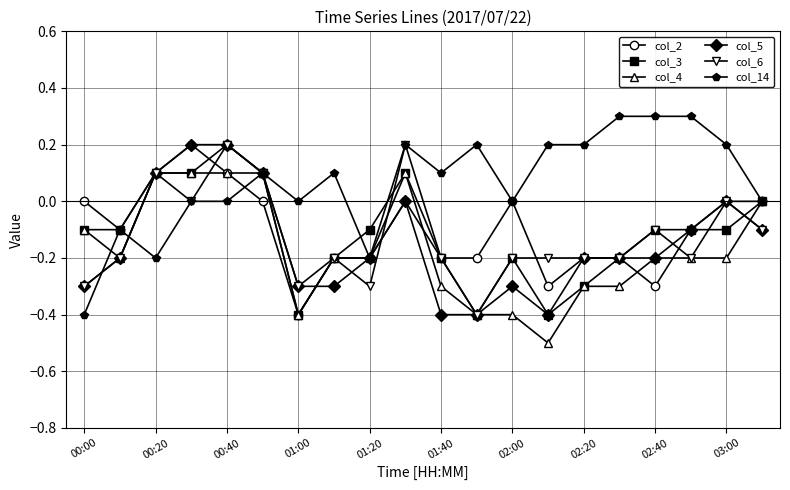

What is the sum of all col_6 values?

-2.5